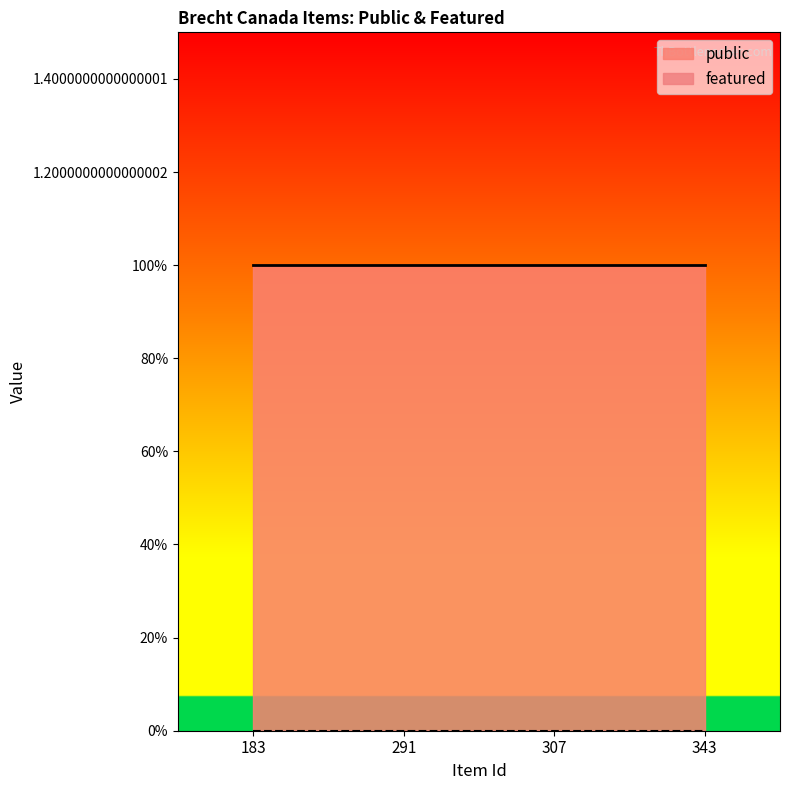

Between 291 and 307, which series saw the biggest shift?

public